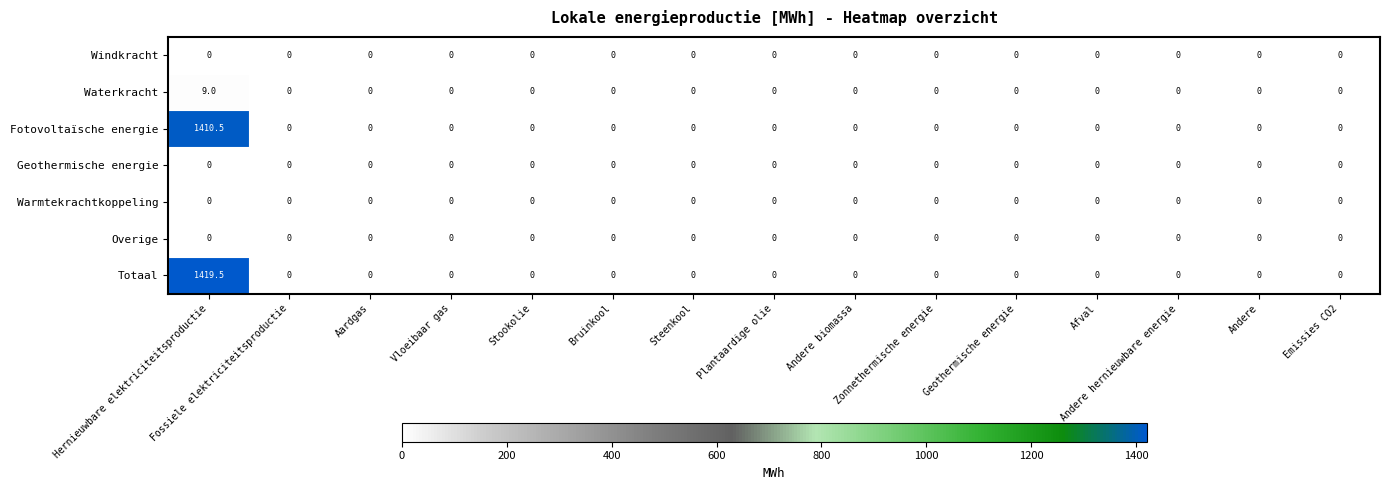

What is the maximum value shown in the chart?

1419.5